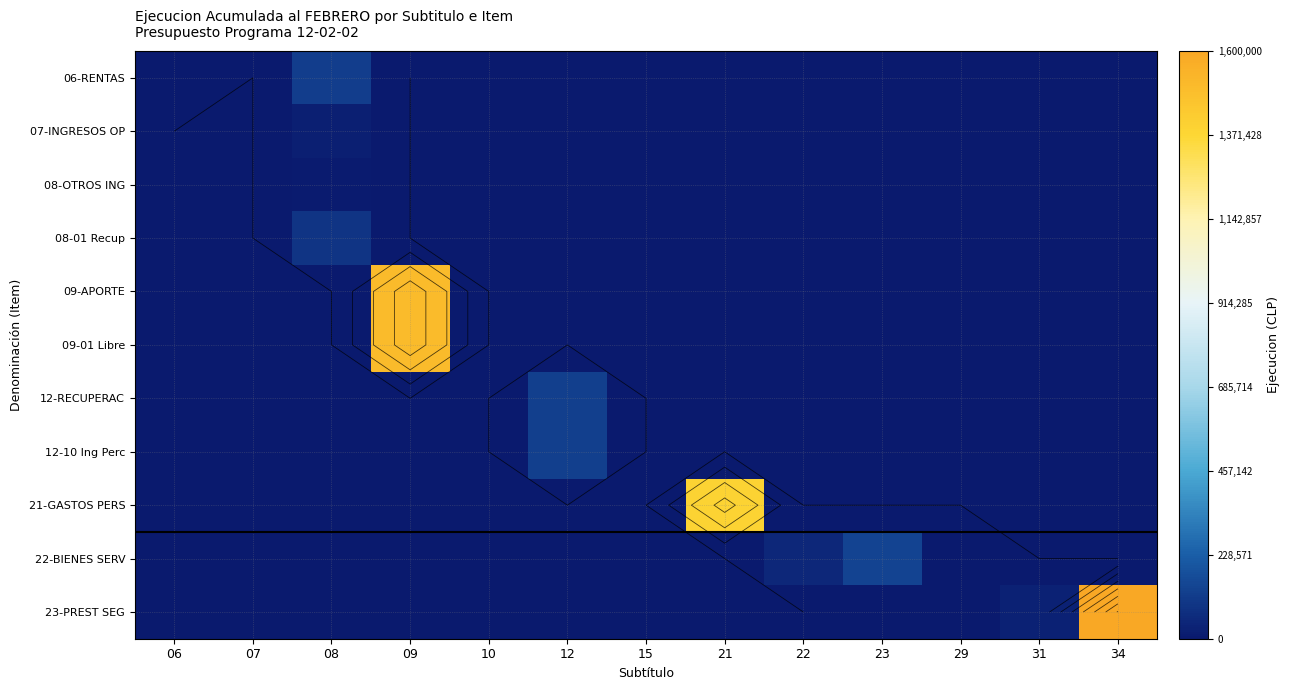

Is the value of 23-PREST SEG at 31 greater than the value of 08-01 Recup at 12?

Yes